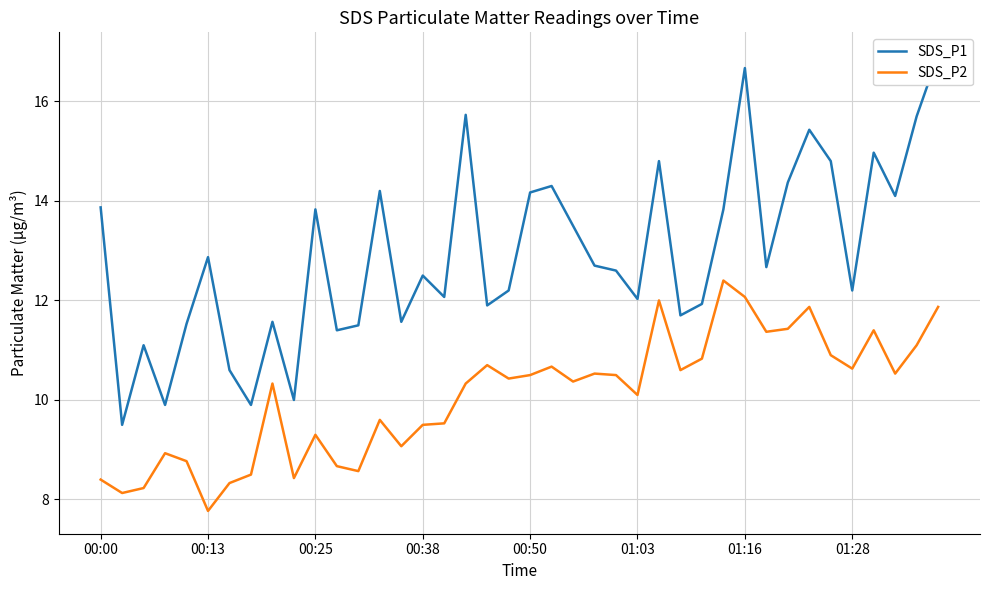

True or false: SDS_P1 and SDS_P2 cross at least once.

False